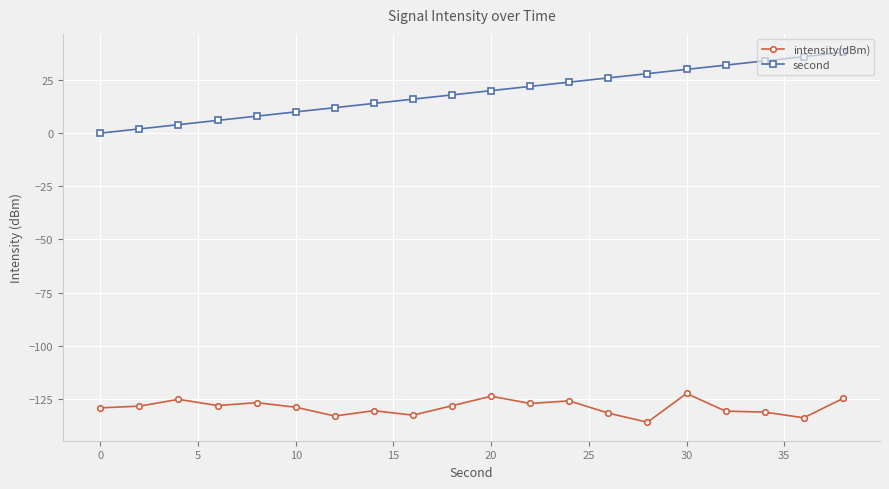

What is the smallest value displayed?

-136.0